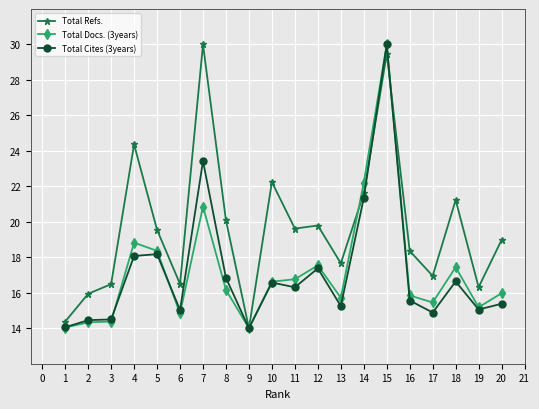

Which series changed the most between 4 and 17?

Total Refs.